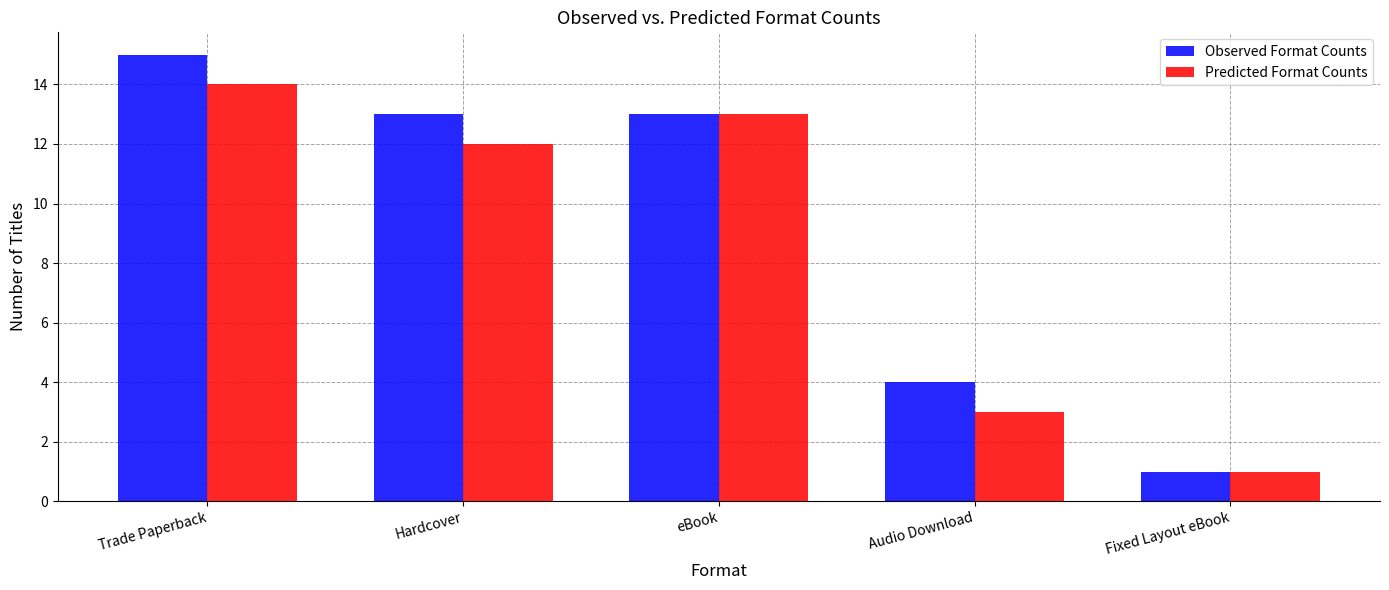

Are the bars horizontal?

No